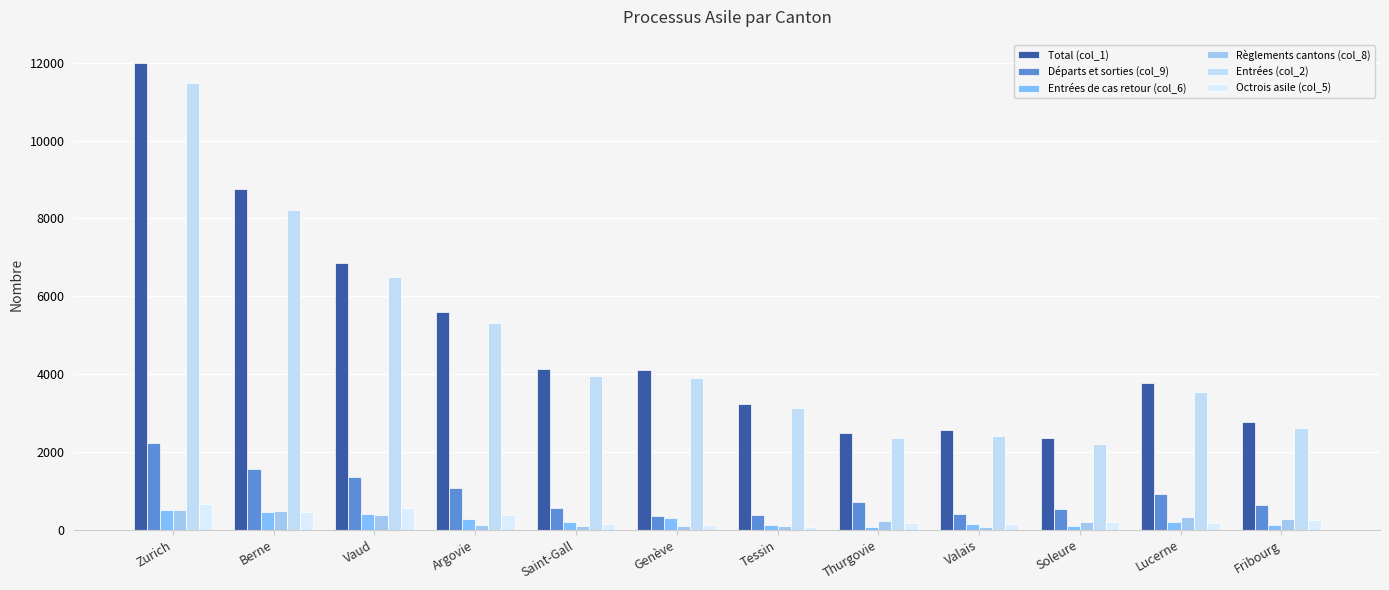

Are the bars horizontal?

No